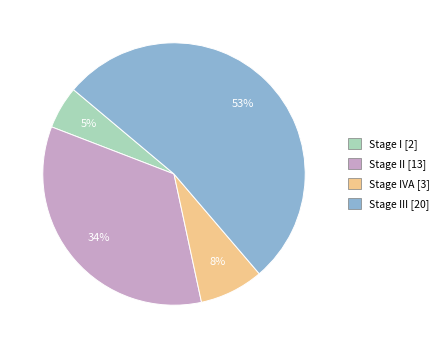

To the nearest percent, what is the average slice percentage?

25%